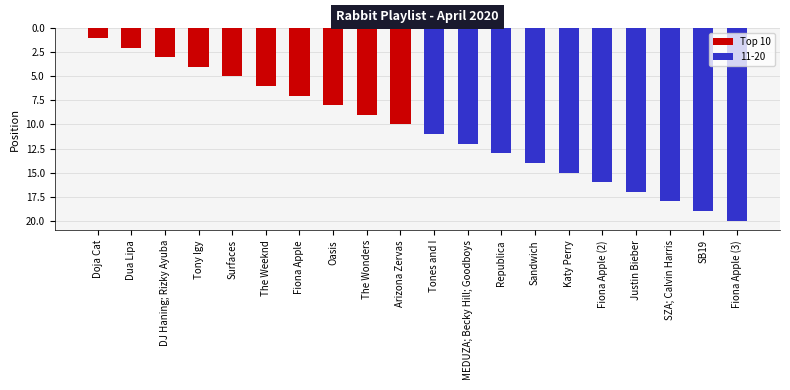

Is it true that the value at MEDUZA; Becky Hill; Goodboys is 19?

False